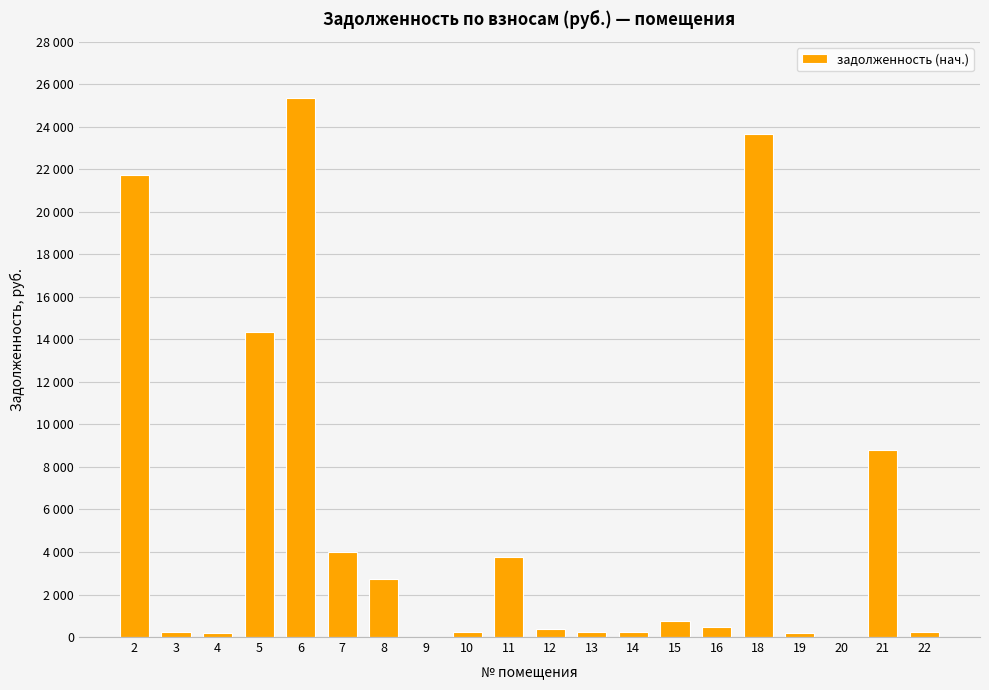

The chart shows a value of 84.1 at 3. True or false?

False